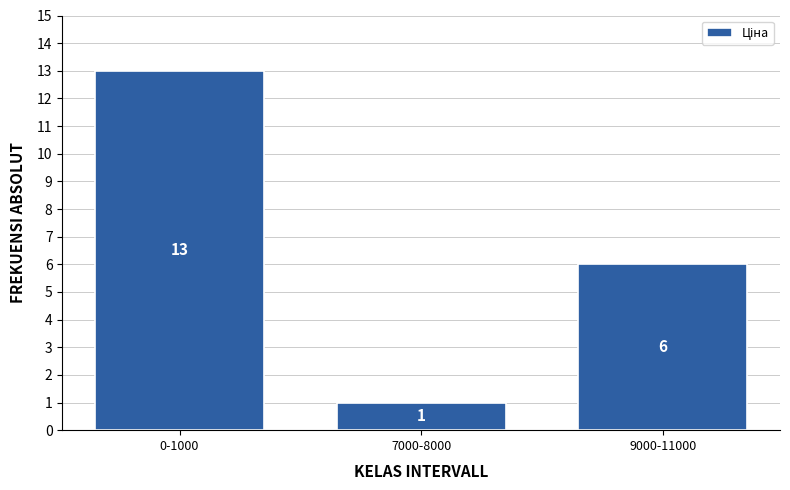

Reading left to right, extract all data points from this chart.

0-1000=13	7000-8000=1	9000-11000=6